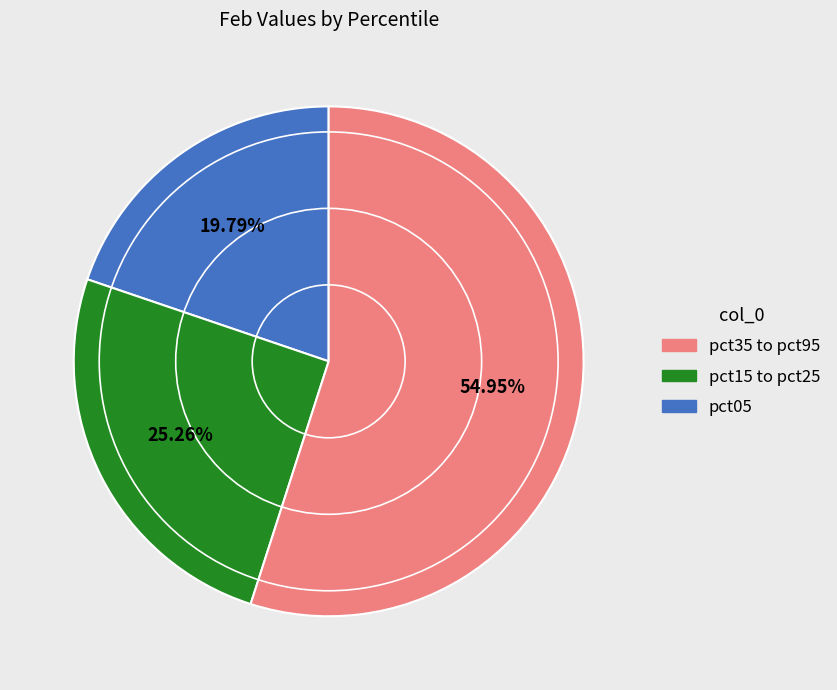

How many segments does this pie chart have?

3